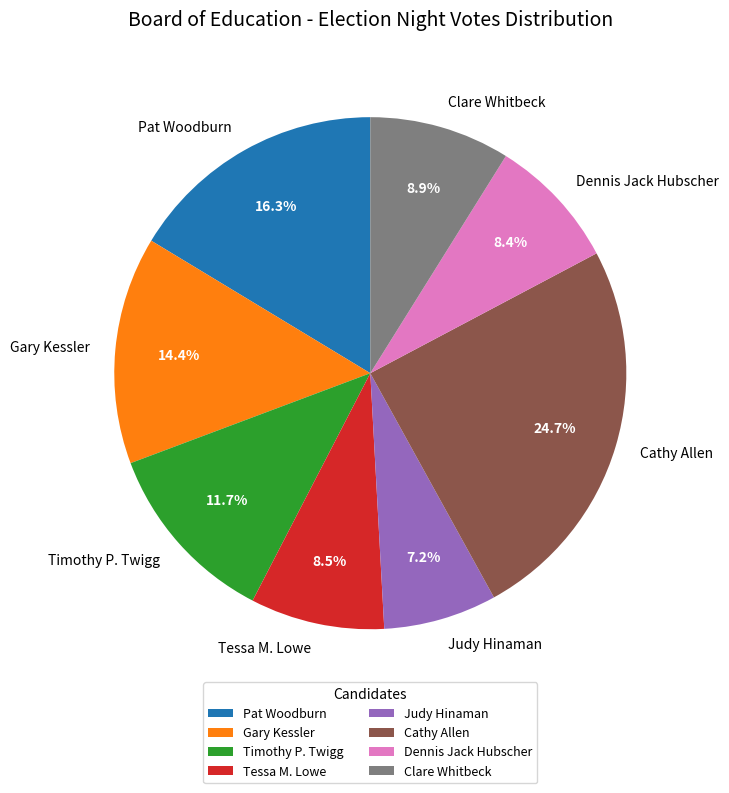

To the nearest percent, what portion does Judy Hinaman represent?

7%